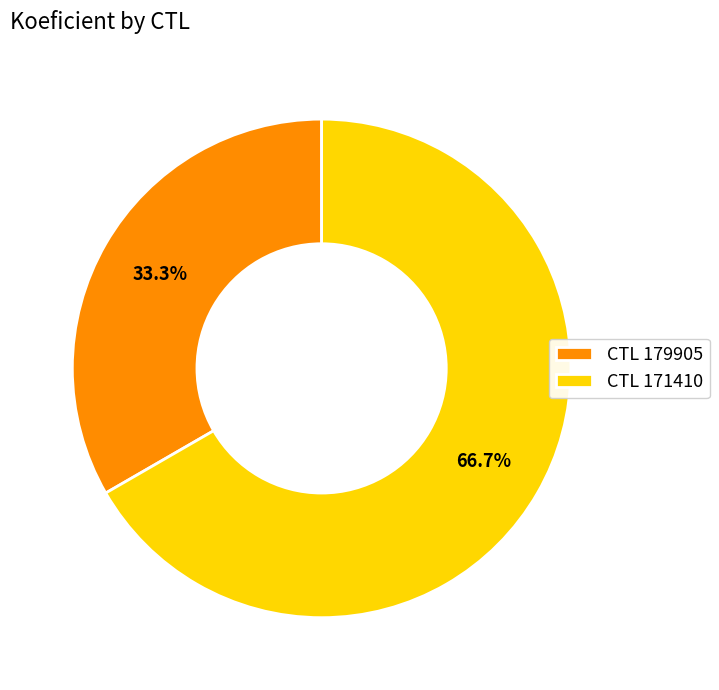

How many segments does this pie chart have?

2